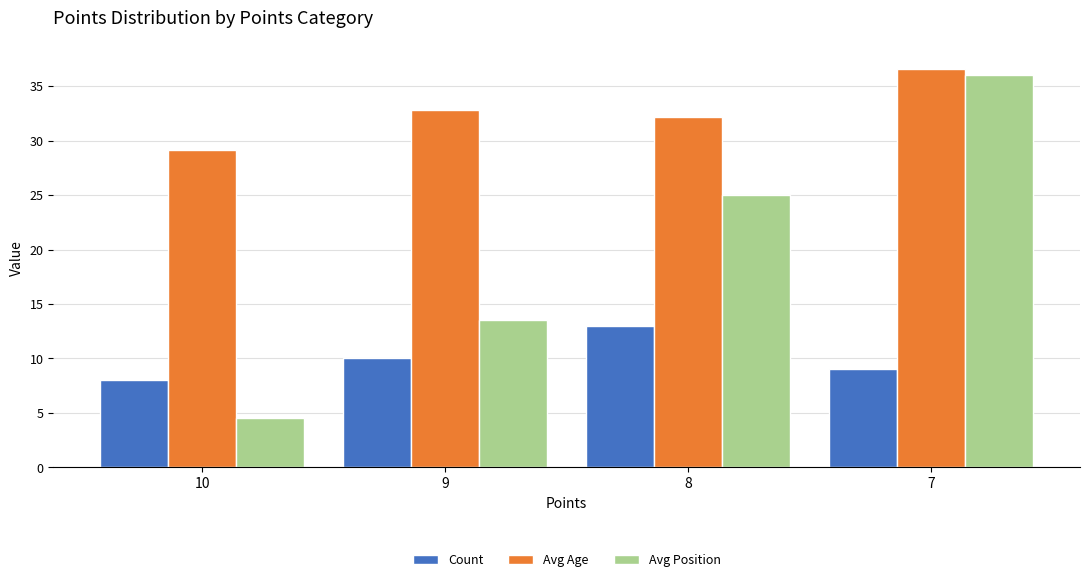

What is the total value across all series at 9?

56.3